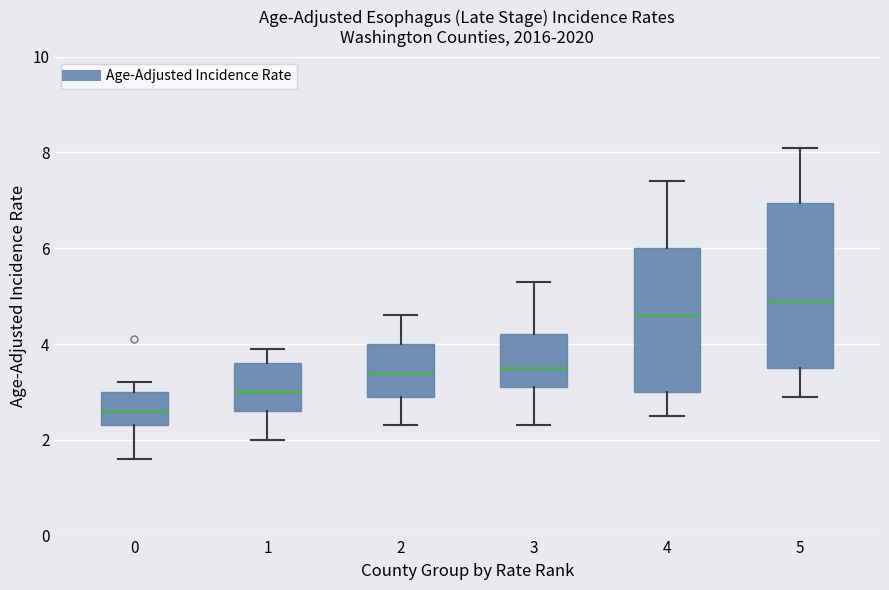

Which box's median line is the lowest?

0